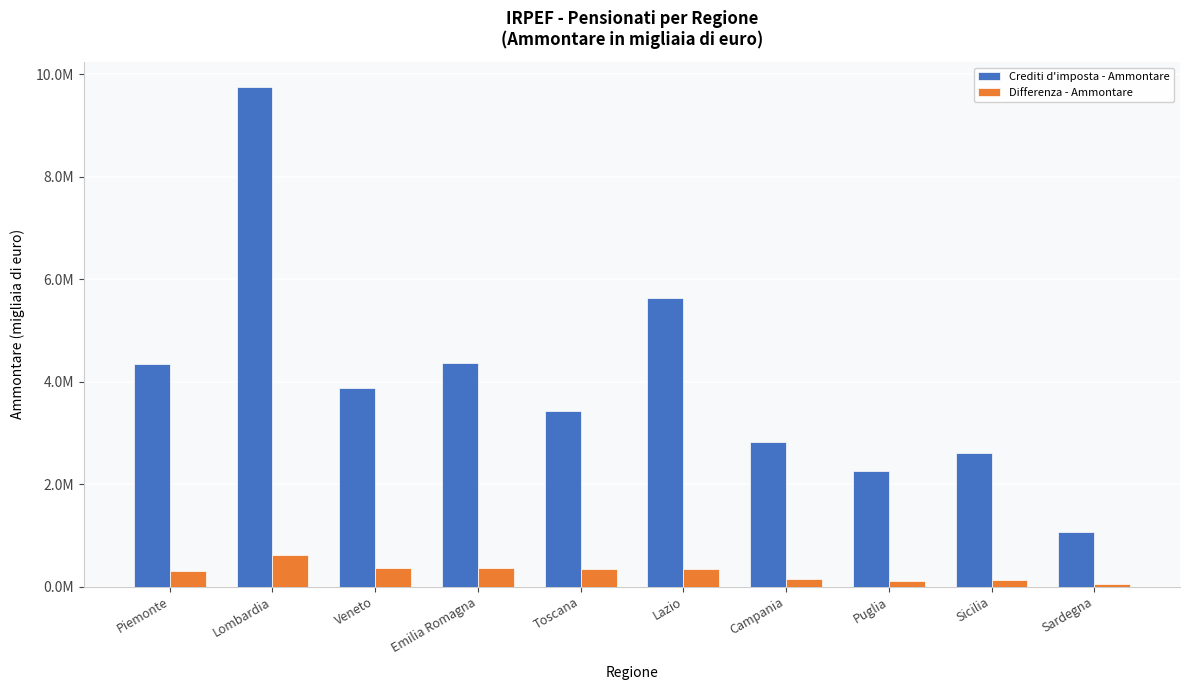

Does the chart contain any negative values?

No